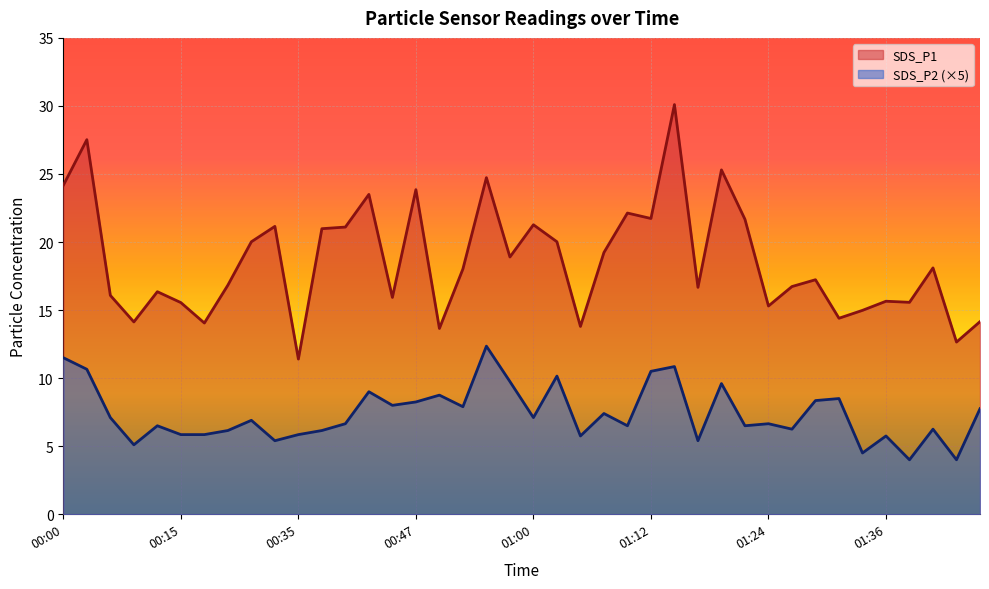

Which series has the widest spread of values?

SDS_P1